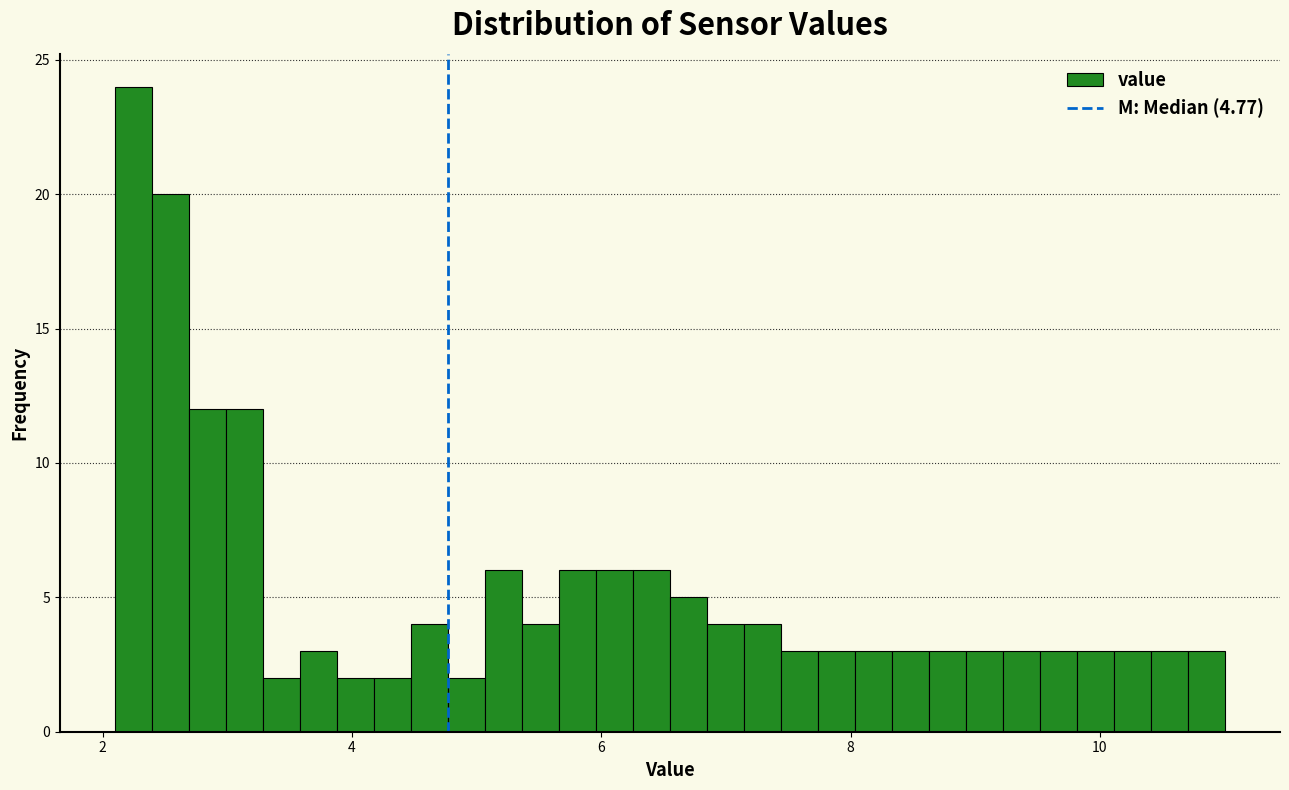

Around what value on the x-axis is the tallest bar? Give the approximate position of its centre, as read against the axis.

2.2